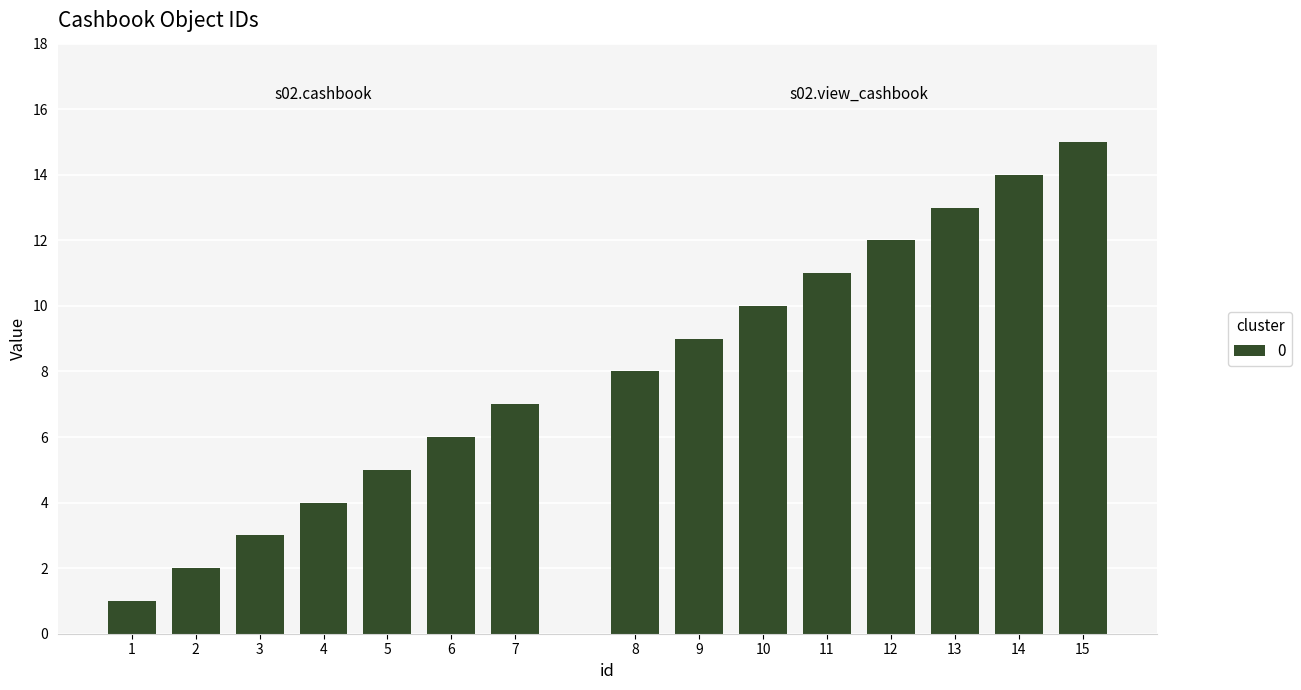

Reading left to right, what are all the values shown in this chart?

1	2	3	4	5	6	7	8	9	10	11	12	13	14	15